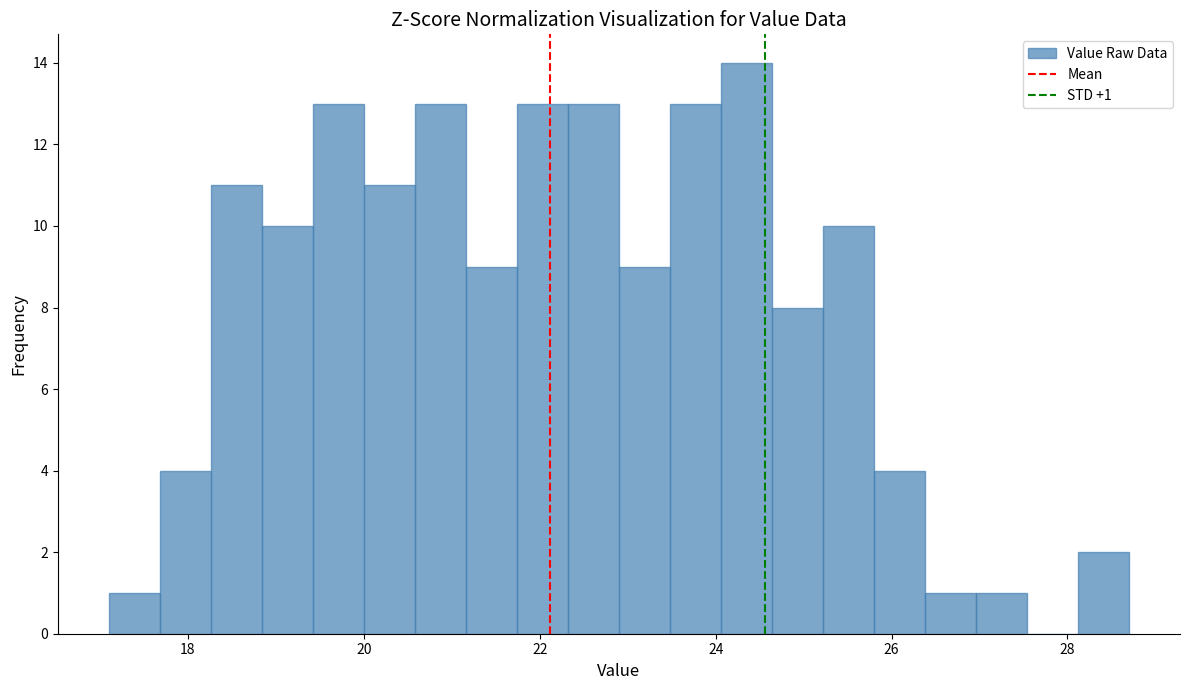

Around what value on the x-axis is the tallest bar? Give the approximate position of its centre, as read against the axis.

24.4